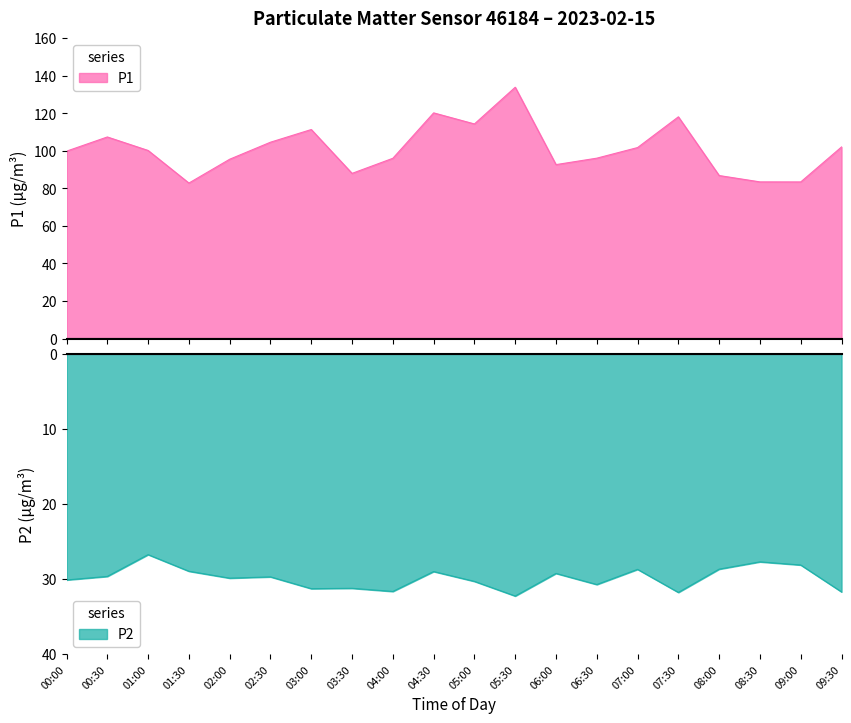

Count the number of data series in this chart.

2